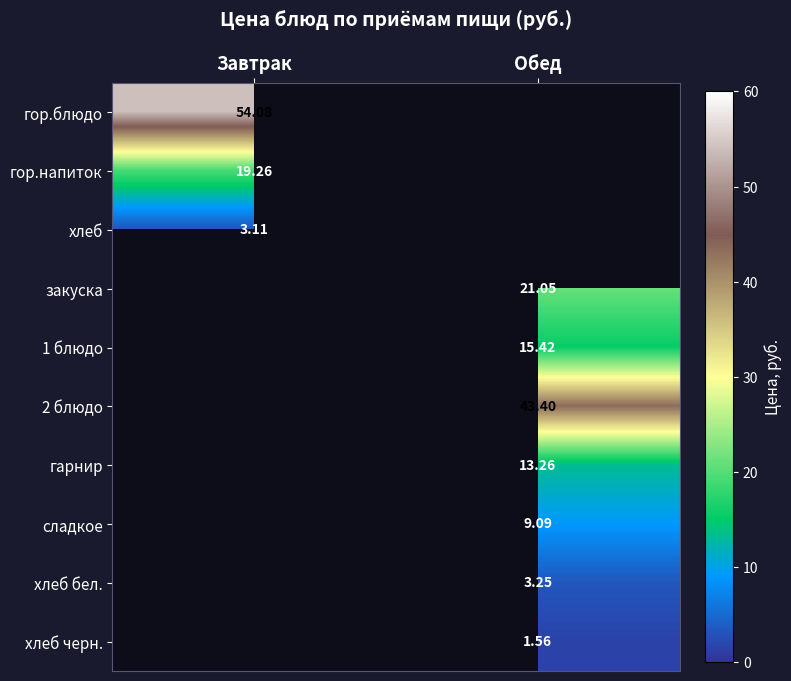

Which series has the largest range (max minus min)?

гор.блюдо